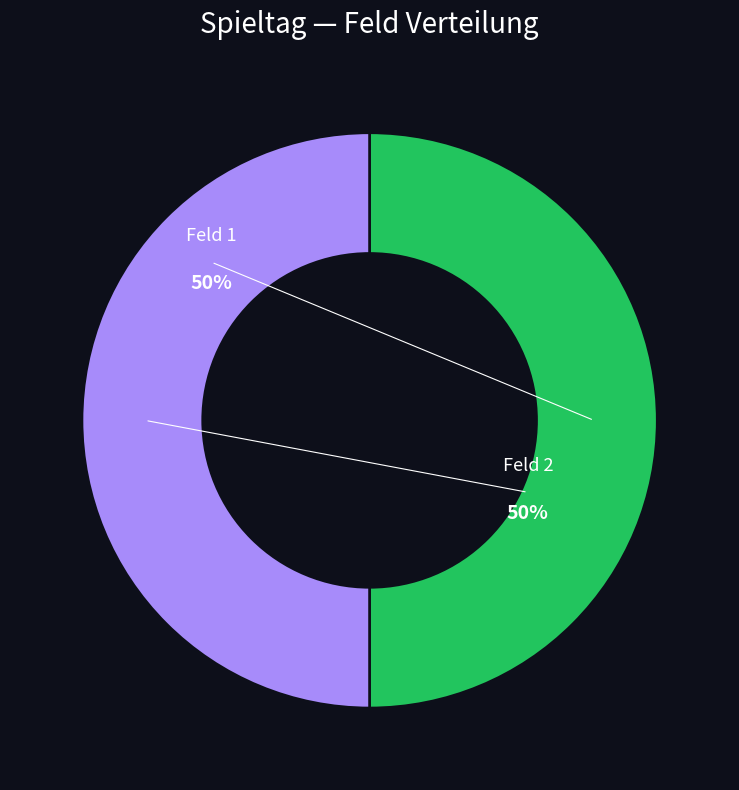

To the nearest percent, what is the average slice percentage?

50%